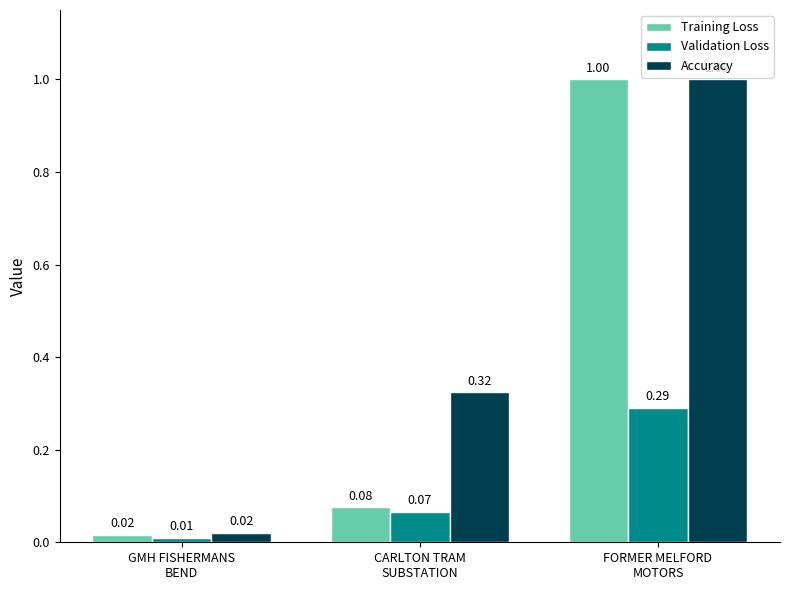

At how many categories does at least one series exceed 0?

3